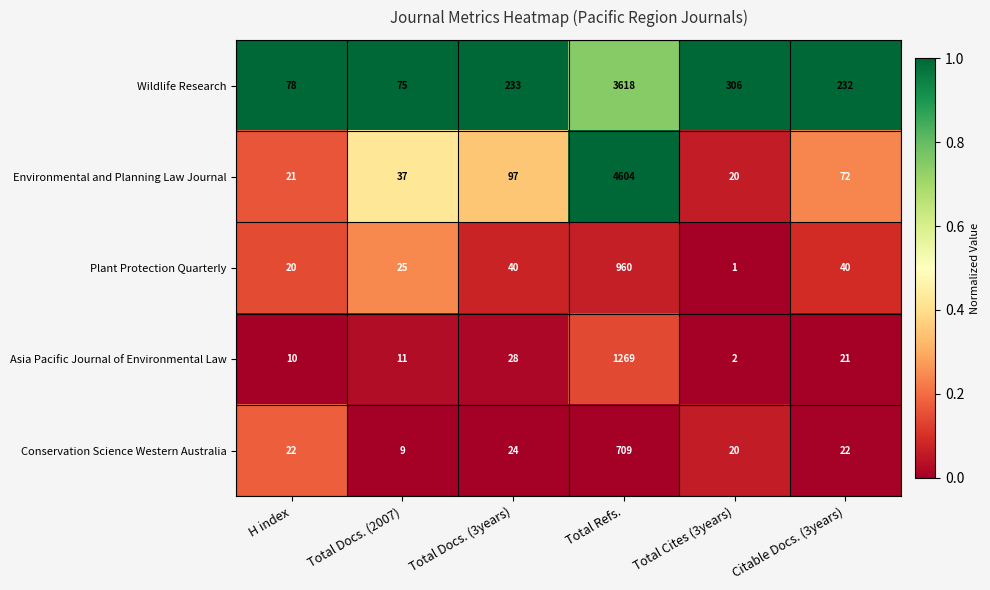

Is the value of Asia Pacific Journal of Environmental Law at Total Cites (3years) greater than the value of Plant Protection Quarterly at H index?

No